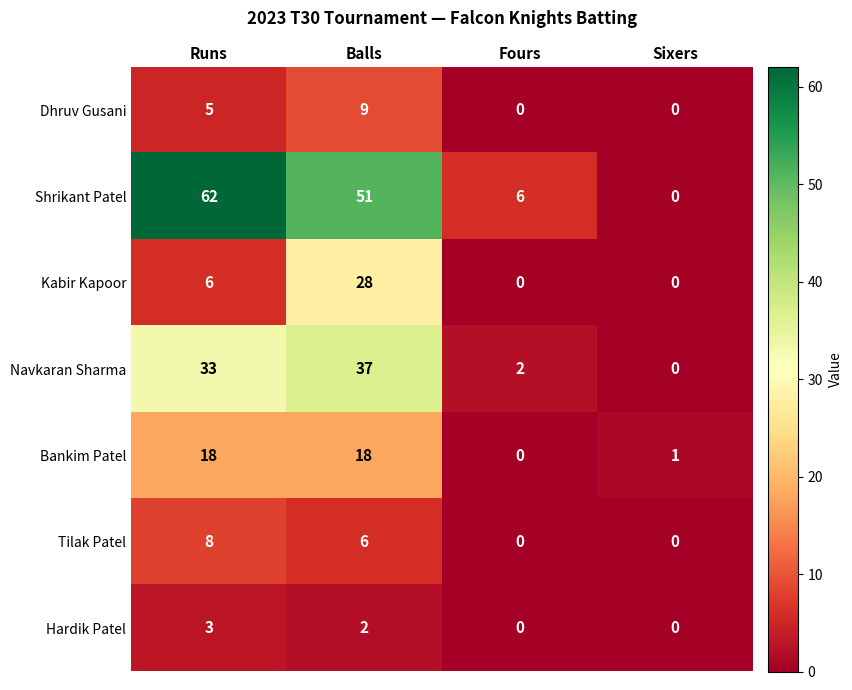

The value of Navkaran Sharma at Balls is 13. True or false?

False